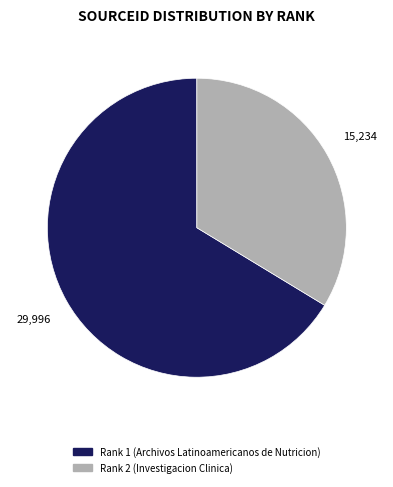

How many slices are in this pie chart?

2